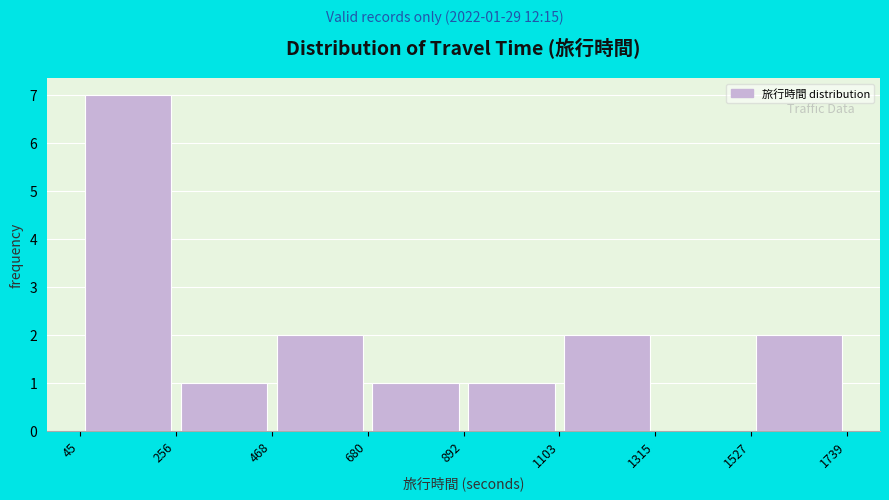

Which range on the x-axis has the tallest bar?

45 to 256